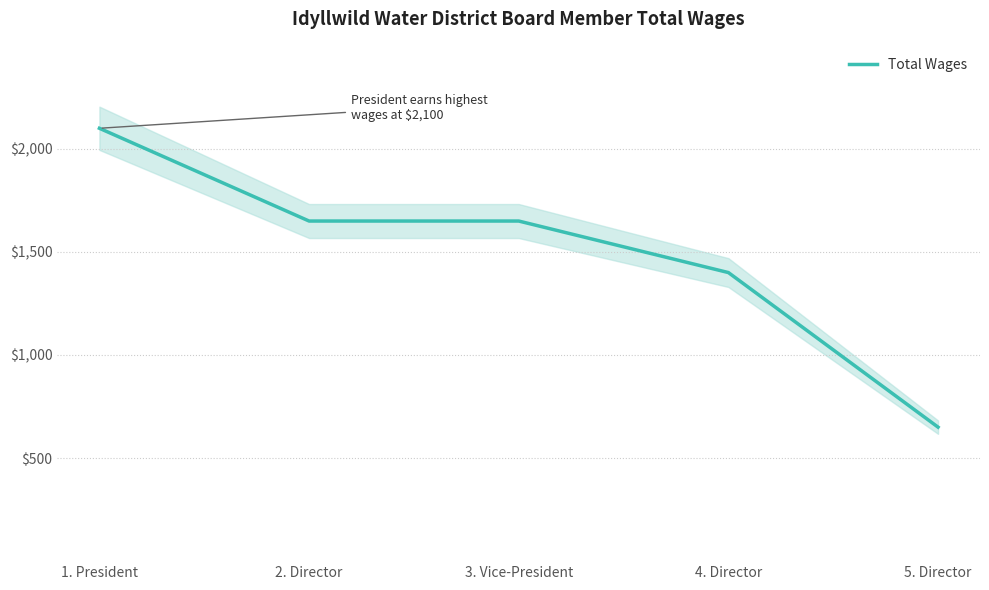

Between 2. Director and 5. Director, which is larger?

2. Director